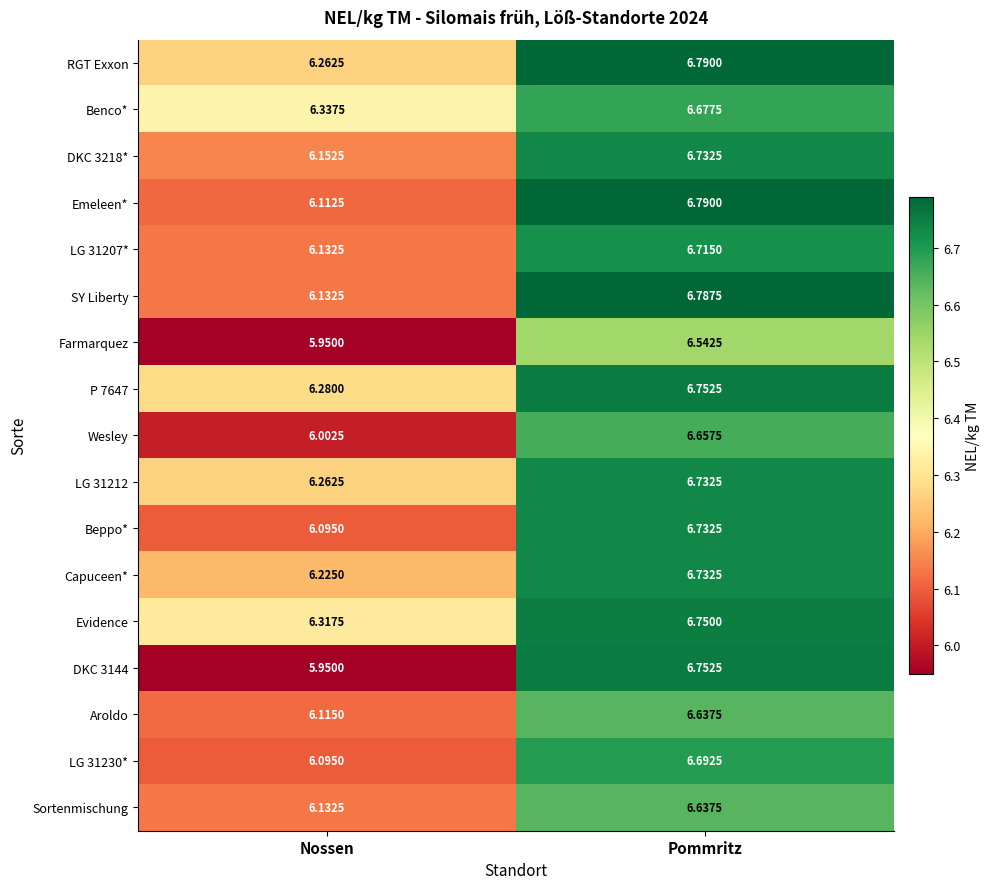

Rank the categories by Benco* value from highest to lowest.

Pommritz, Nossen